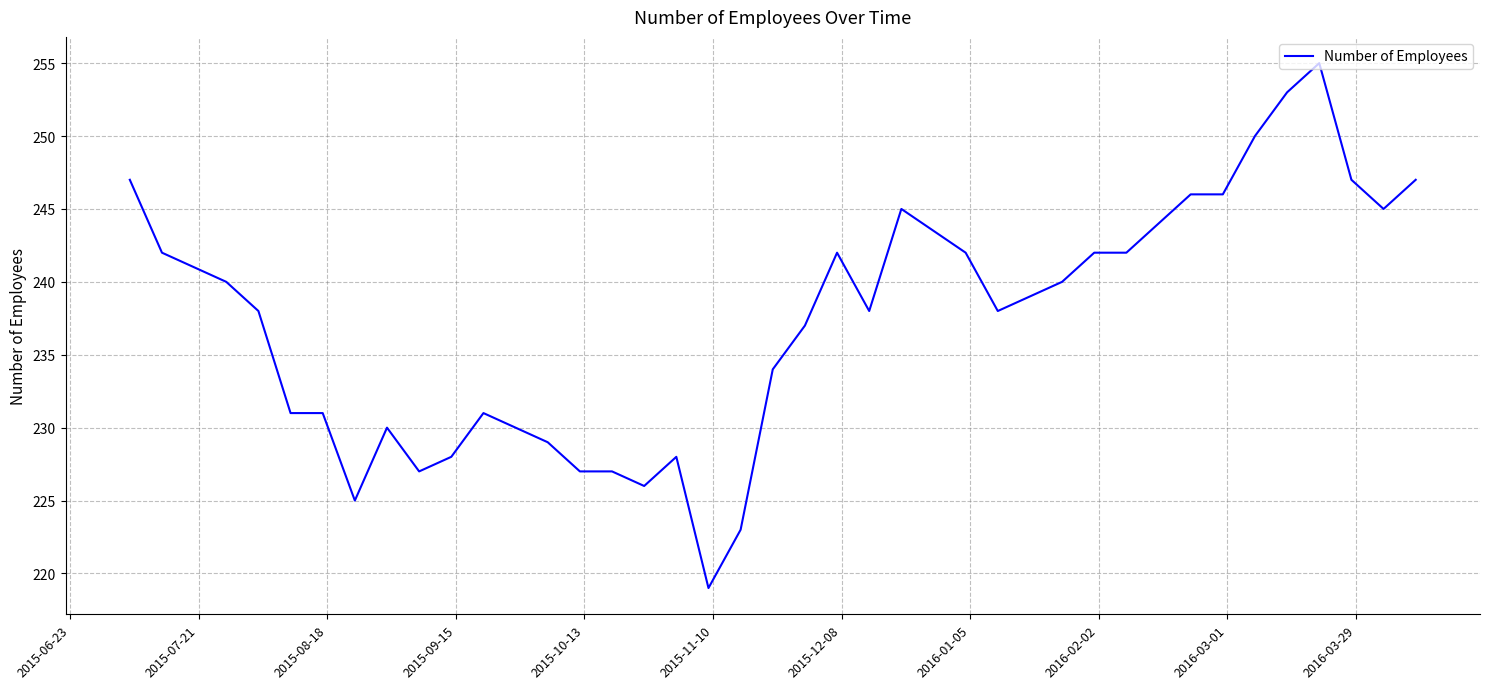

What is the maximum value shown in the chart?

255